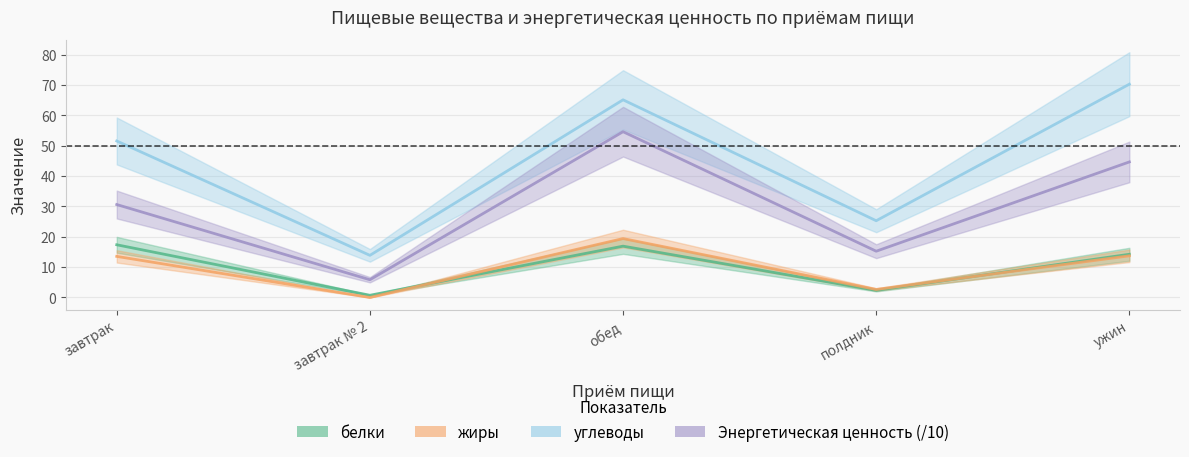

What is the difference between the белки values at завтрак and полдник?

15.0